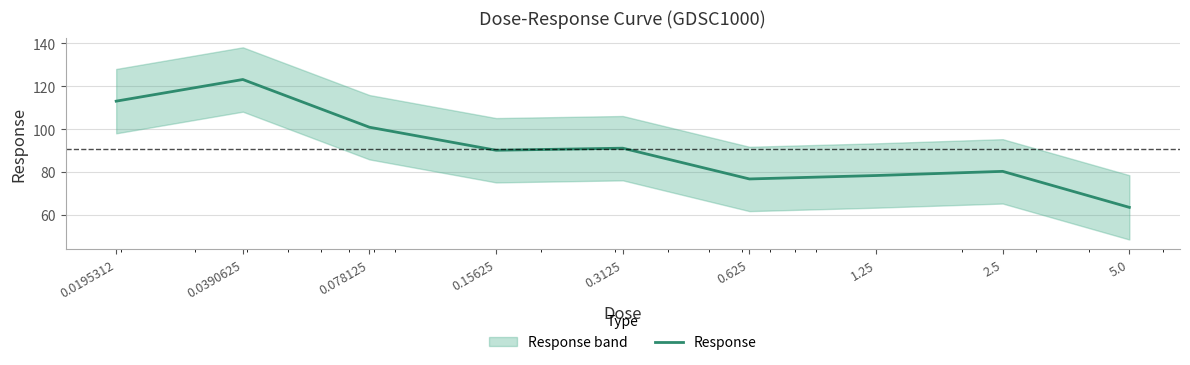

At which category does the data reach its first local peak?

0.0390625